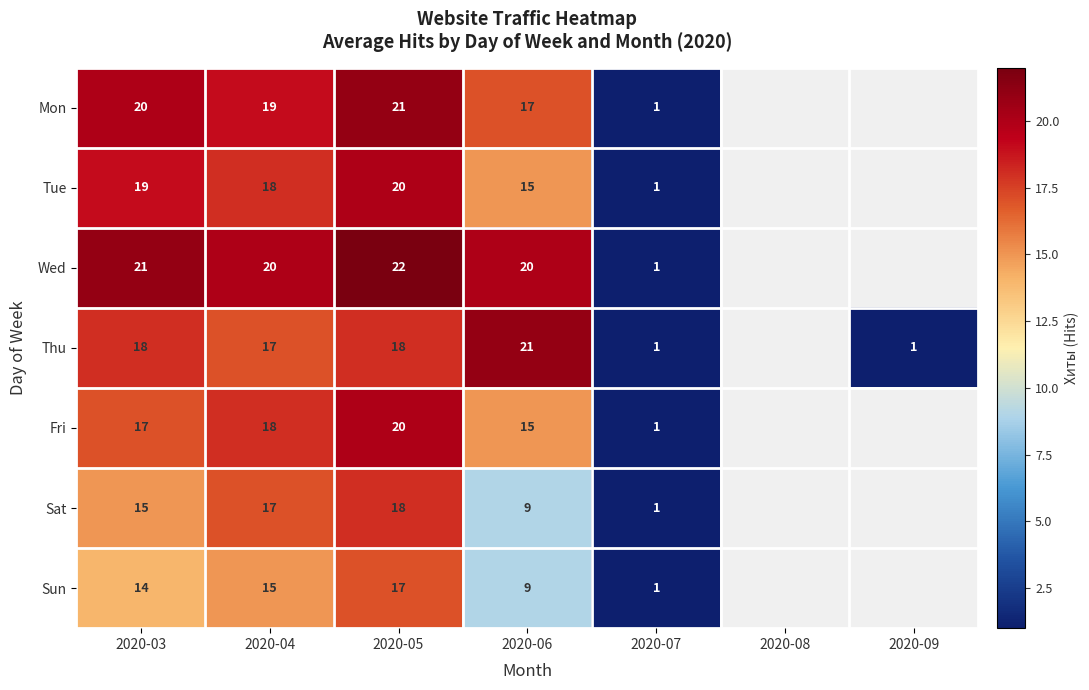

What is the spread (max minus min) of values at 2020-05?

5